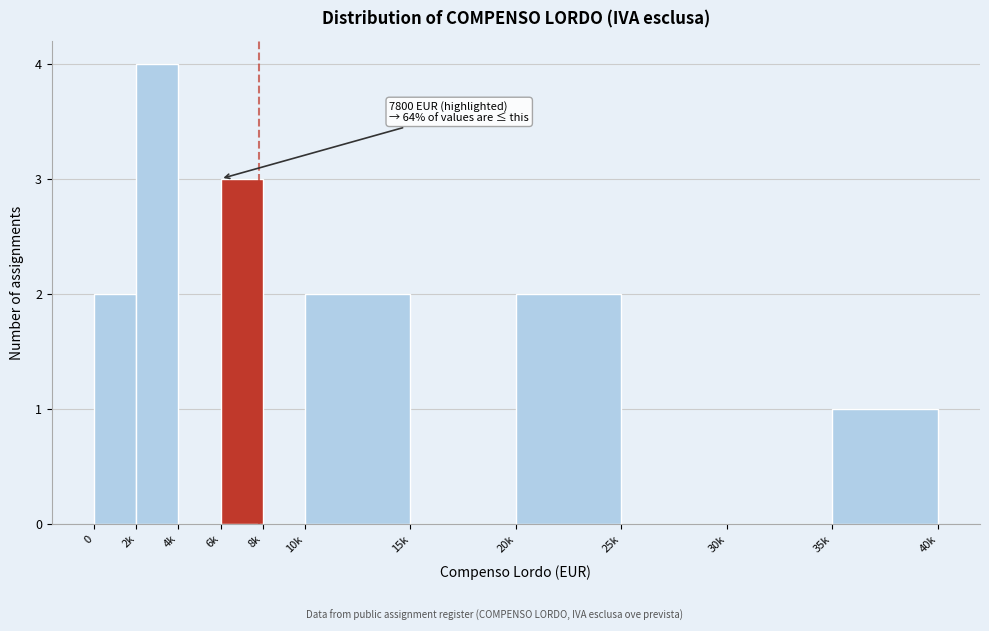

Reading left to right, extract all data points from this chart.

0=2	2k=4	4k=0	6k=3	8k=0	10k=2	15k=0	20k=2	25k=0	30k=0	35k=1